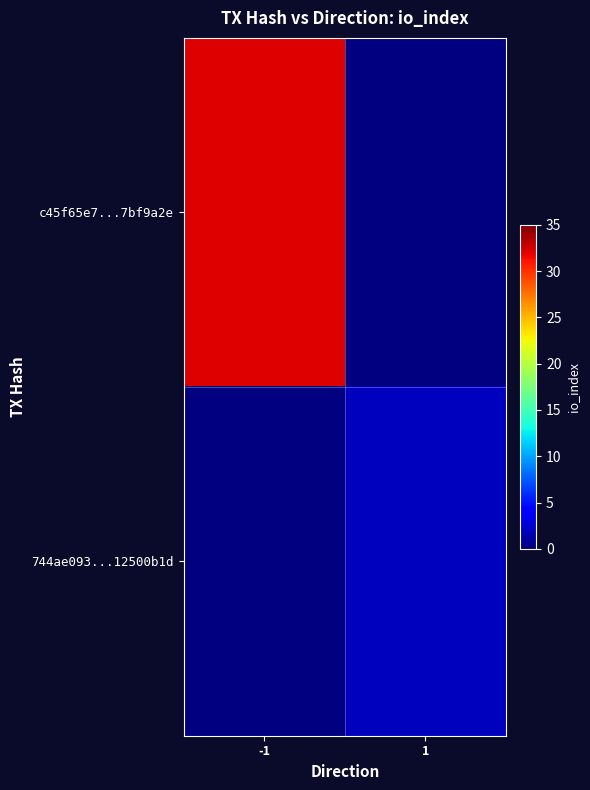

True or false: 744ae093...12500b1d has a value of 2.0 at 1.

True